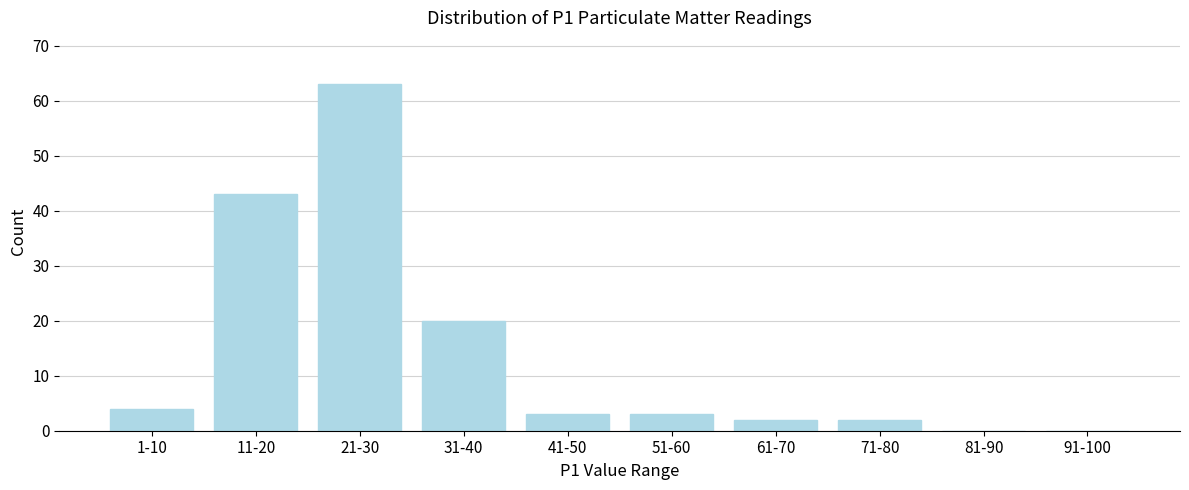

Reading left to right, what are all the values shown in this chart?

1-10=4	11-20=43	21-30=63	31-40=20	41-50=3	51-60=3	61-70=2	71-80=2	81-90=0	91-100=0